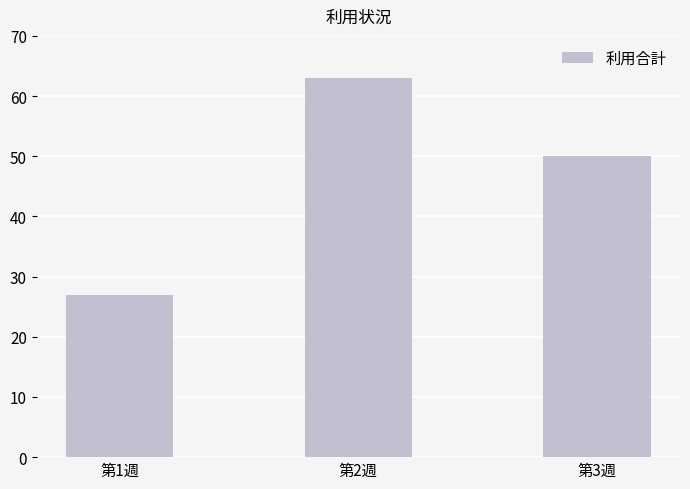

The chart shows a value of 28 at 第2週. True or false?

False